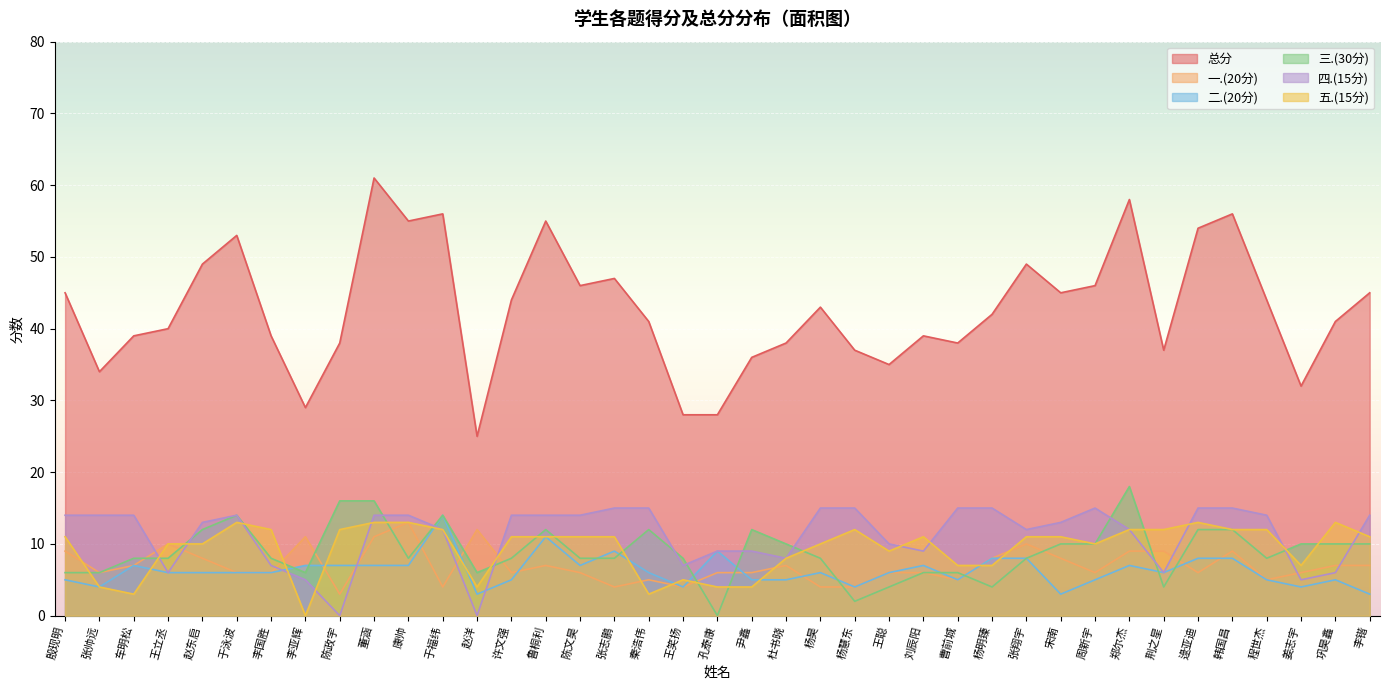

Reading left to right, transcribe all the data shown in this chart.

总分: 45	34	39	40	49	53	39	29	38	61	55	56	25	44	55	46	47	41	28	28	36	38	43	37	35	39	38	42	49	45	46	58	37	54	56	44	32	41	45
一.(20分): 9	6	7	10	8	6	6	11	3	11	13	4	12	6	7	6	4	5	4	6	6	7	4	4	6	6	5	8	10	8	6	9	9	6	9	5	6	7	7
二.(20分): 5	4	7	6	6	6	6	7	7	7	7	14	3	5	11	7	9	6	4	9	5	5	6	4	6	7	5	8	8	3	5	7	6	8	8	5	4	5	3
三.(30分): 6	6	8	8	12	14	8	6	16	16	8	14	6	8	12	8	8	12	8	0	12	10	8	2	4	6	6	4	8	10	10	18	4	12	12	8	10	10	10
四.(15分): 14	14	14	6	13	14	7	5	0	14	14	12	0	14	14	14	15	15	7	9	9	8	15	15	10	9	15	15	12	13	15	12	6	15	15	14	5	6	14
五.(15分): 11	4	3	10	10	13	12	0	12	13	13	12	4	11	11	11	11	3	5	4	4	8	10	12	9	11	7	7	11	11	10	12	12	13	12	12	7	13	11